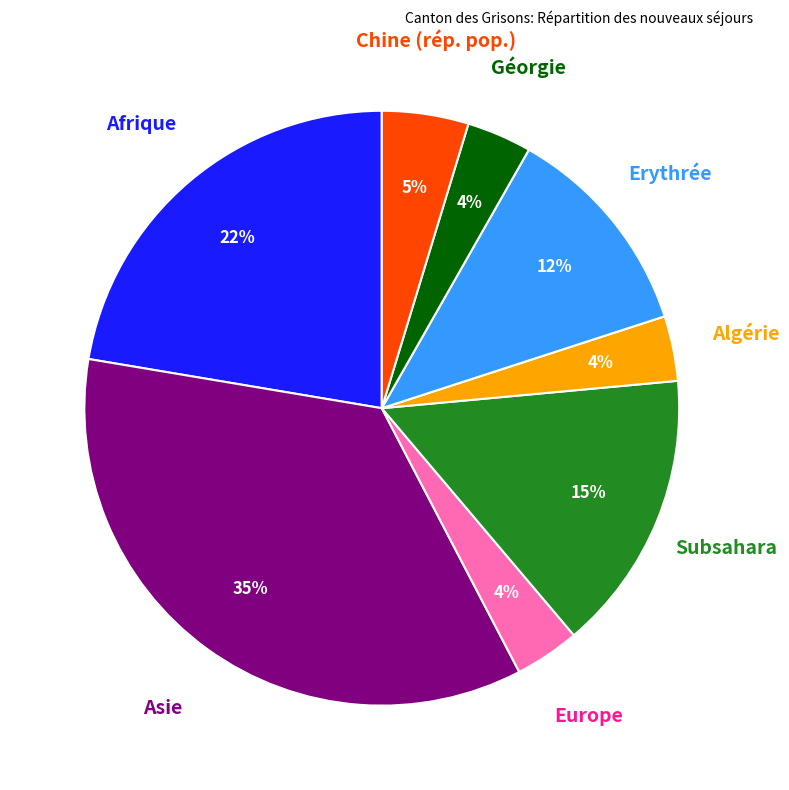

Does any single category account for the majority?

No